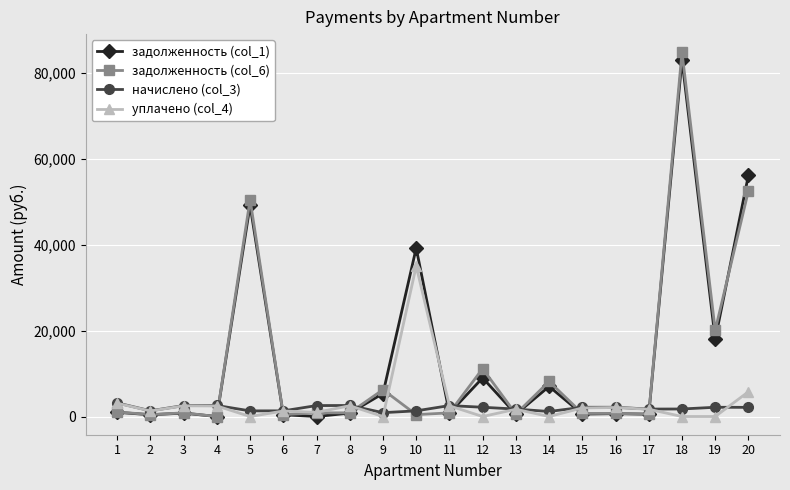

Which series has the largest total across all categories?

задолженность (col_1)